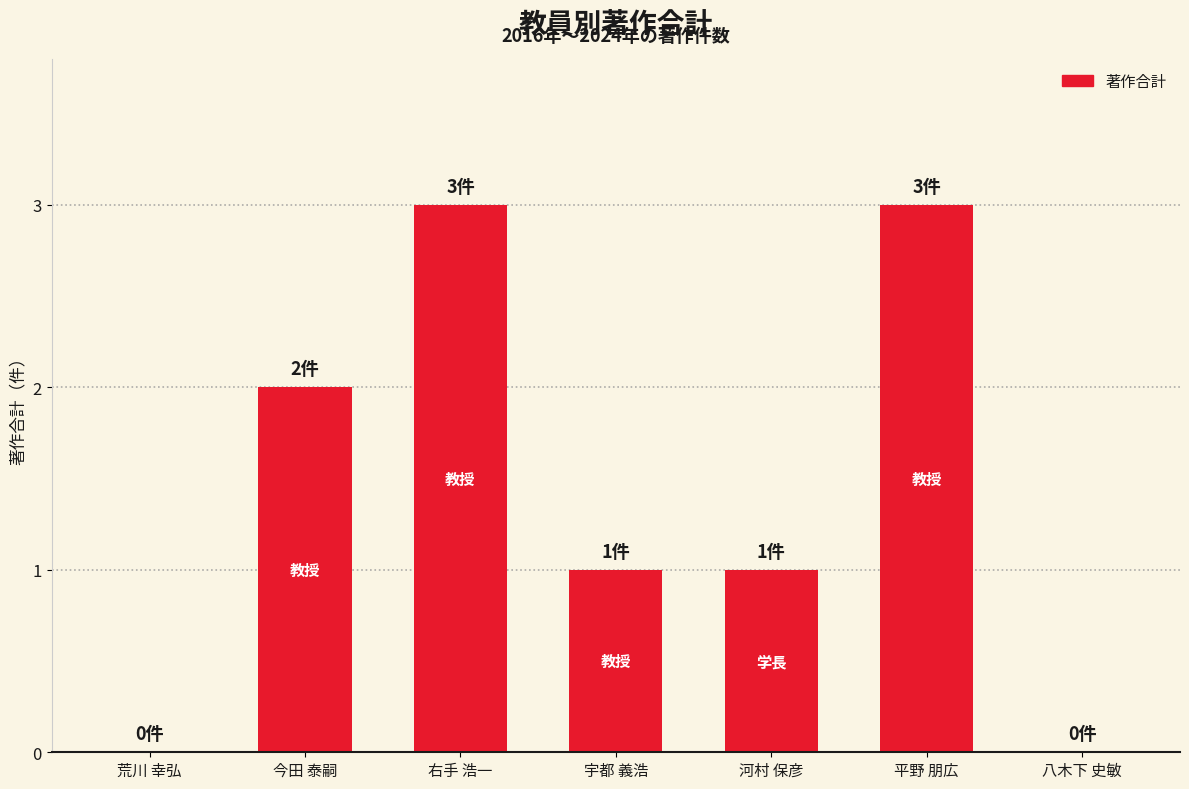

Reading left to right, extract all data points from this chart.

0	2	3	1	1	3	0